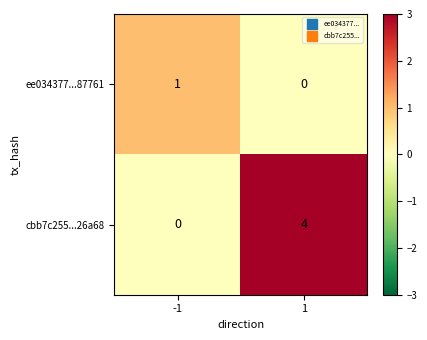

Reading right to left, extract all data points from this chart.

ee034377...87761: 1=0	-1=1
cbb7c255...26a68: 1=4	-1=0